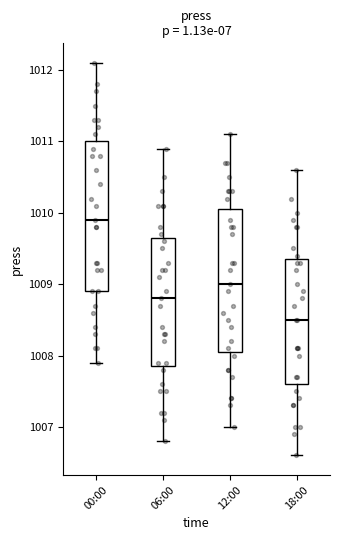

Reading left to right, read every box against the y-axis: the position of its median line, the range the box covers, and the ends of its whiskers. The values are not printed on the chart, so give them approximately, as read against the axis.

00:00: median 1009.9, box 1008.9 to 1011.0, whiskers 1007.9 to 1012.1
06:00: median 1008.8, box 1007.9 to 1009.7, whiskers 1006.8 to 1010.9
12:00: median 1009.0, box 1008.1 to 1010.1, whiskers 1007.0 to 1011.1
18:00: median 1008.5, box 1007.6 to 1009.4, whiskers 1006.6 to 1010.6